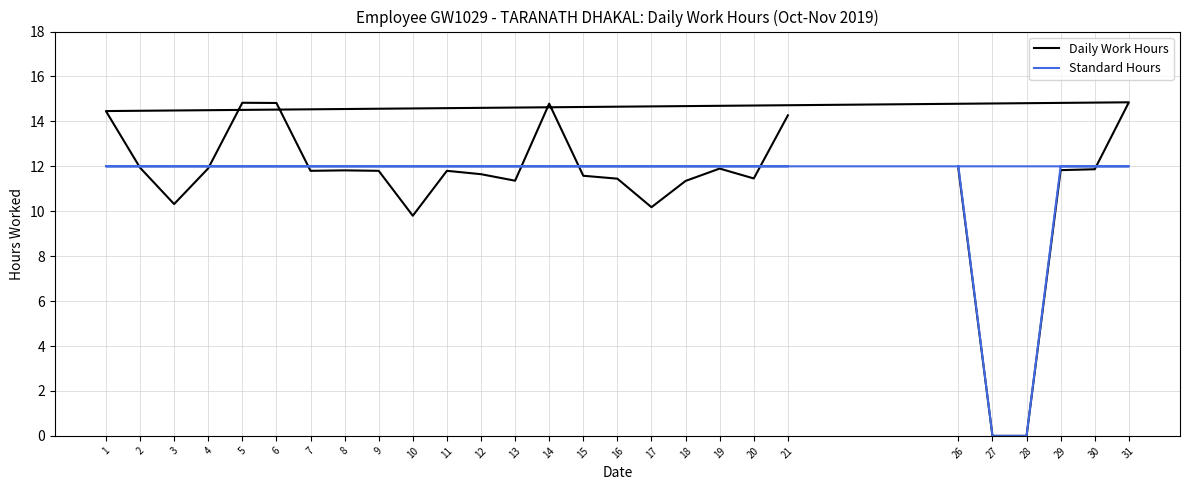

Reading left to right, extract all data points from this chart.

Daily Work Hours: 26=11.9	27=0.0	28=0.0	29=11.8	30=11.9	31=14.8	1=14.5	2=11.9	3=10.3	4=11.9	5=14.8	6=14.8	7=11.8	8=11.8	9=11.8	10=9.8	11=11.8	12=11.7	13=11.4	14=14.8	15=11.6	16=11.4	17=10.2	18=11.3	19=11.9	20=11.5	21=14.3
Standard Hours: 26=12.0	27=0.0	28=0.0	29=12.0	30=12.0	31=12.0	1=12.0	2=12.0	3=12.0	4=12.0	5=12.0	6=12.0	7=12.0	8=12.0	9=12.0	10=12.0	11=12.0	12=12.0	13=12.0	14=12.0	15=12.0	16=12.0	17=12.0	18=12.0	19=12.0	20=12.0	21=12.0